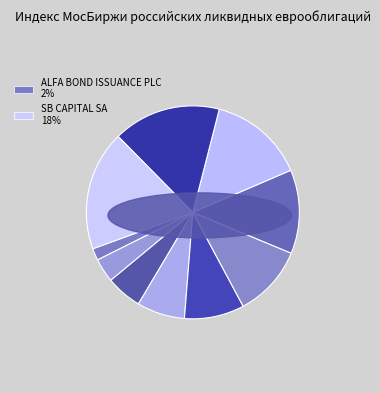

Which category has the biggest portion of the pie?

SB CAPITAL SA